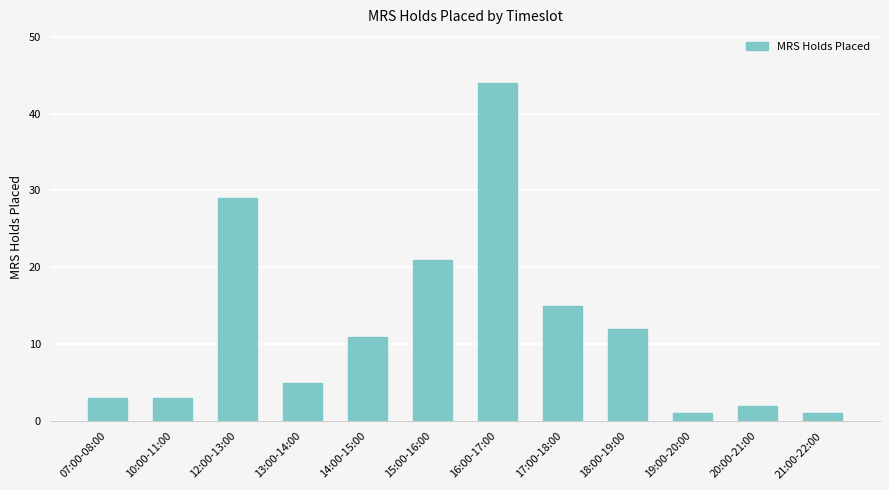

Approximately how many times larger is the value at 13:00-14:00 compared to 20:00-21:00?

2.5